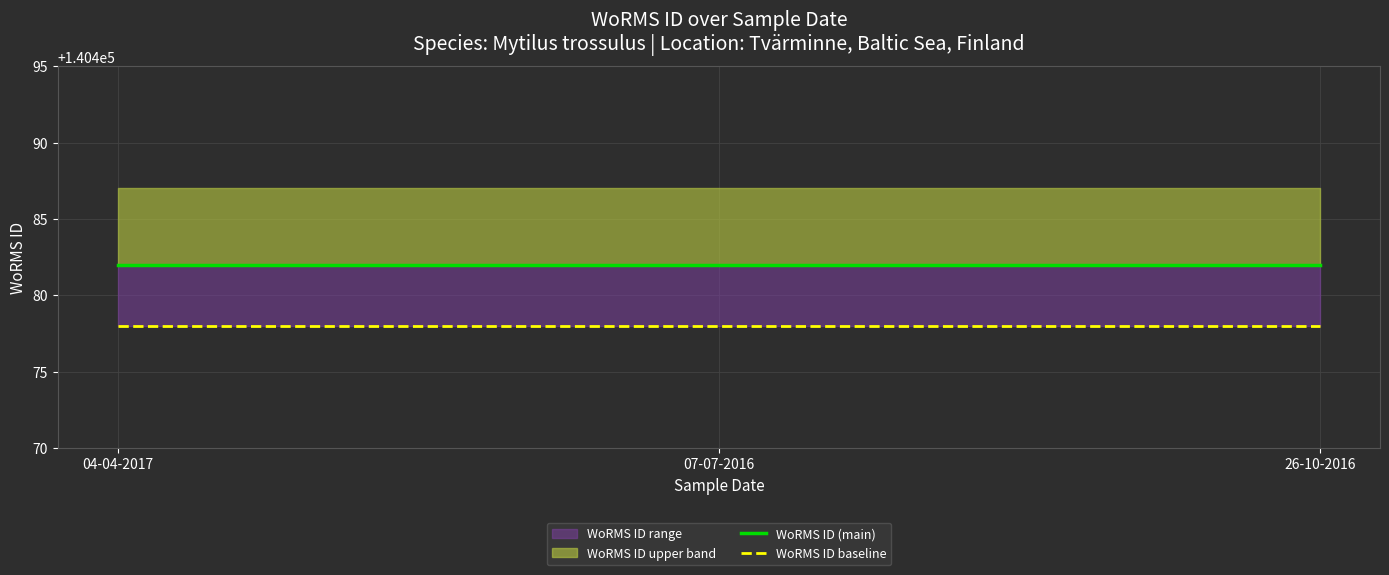

At which category is the sum across all series the highest?

04-04-2017